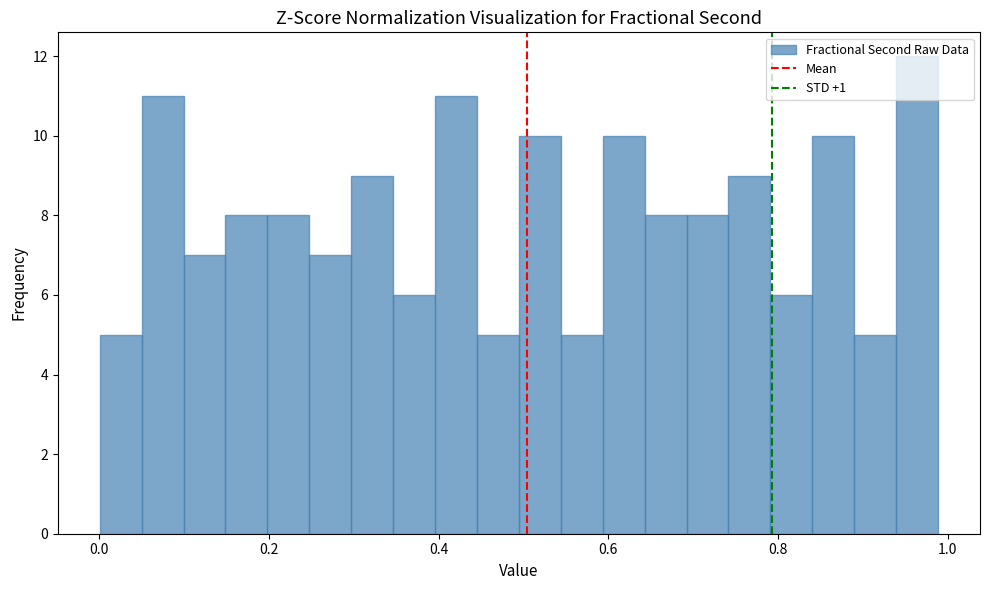

Around what value on the x-axis is the tallest bar? Give the approximate position of its centre, as read against the axis.

0.96